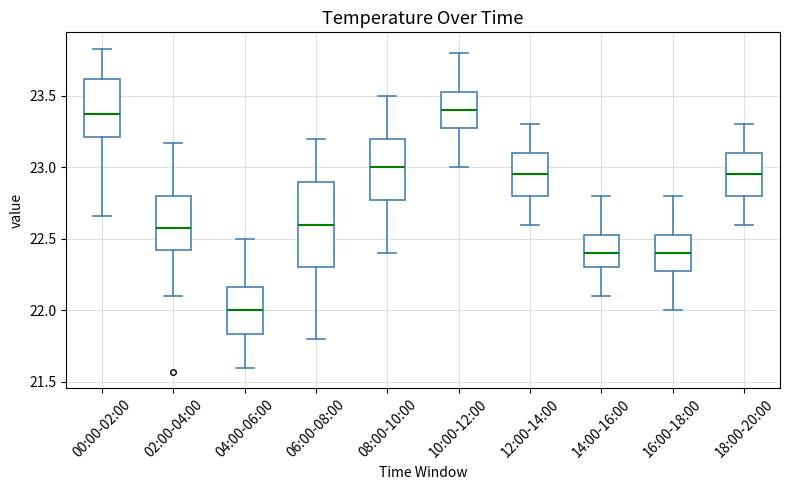

Comparing the boxes themselves (not the whiskers), which one is the tallest?

06:00-08:00